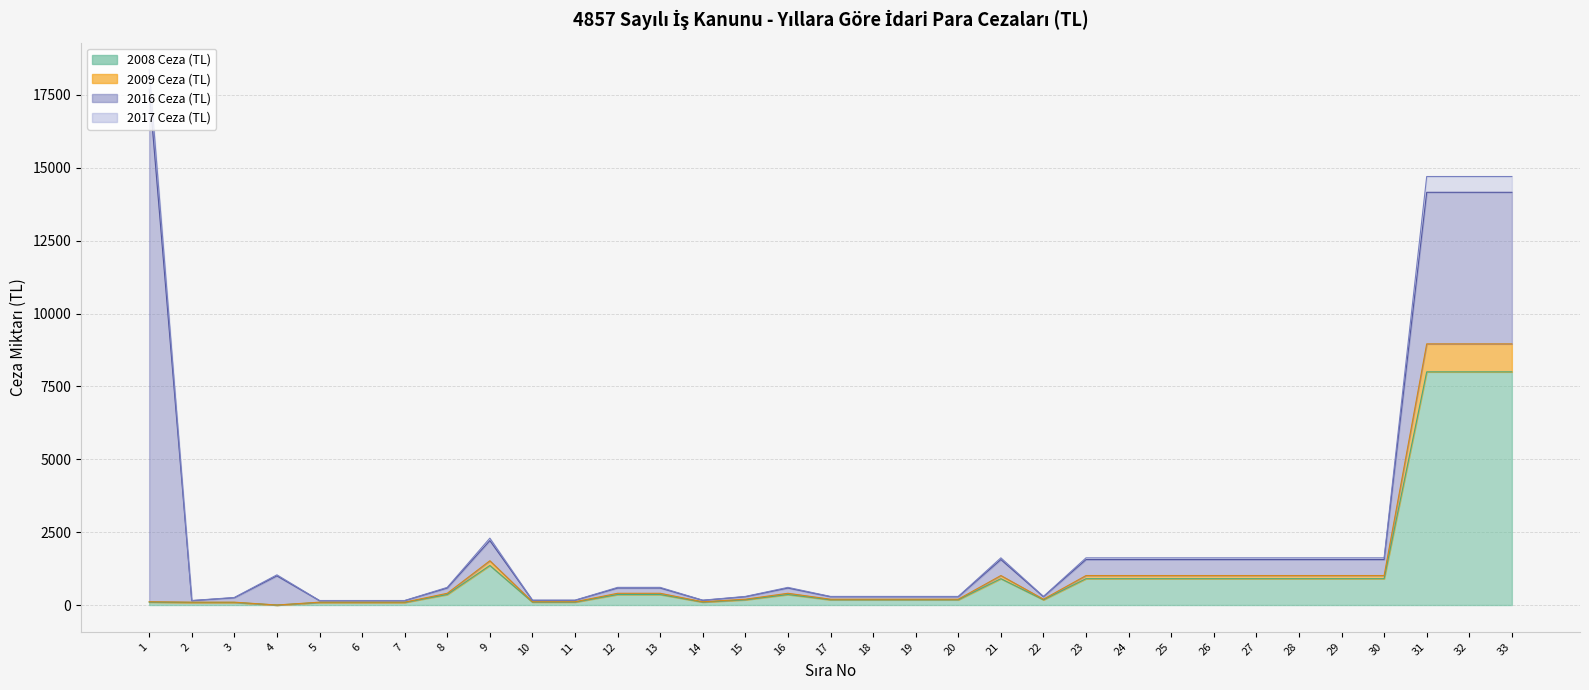

List the labels in order of 2016 Ceza (TL) value, largest first.

1, 31, 32, 33, 9, 21, 23, 24, 25, 26, 27, 28, 29, 30, 4, 8, 12, 13, 16, 15, 17, 18, 19, 20, 22, 3, 10, 11, 14, 2, 5, 6, 7